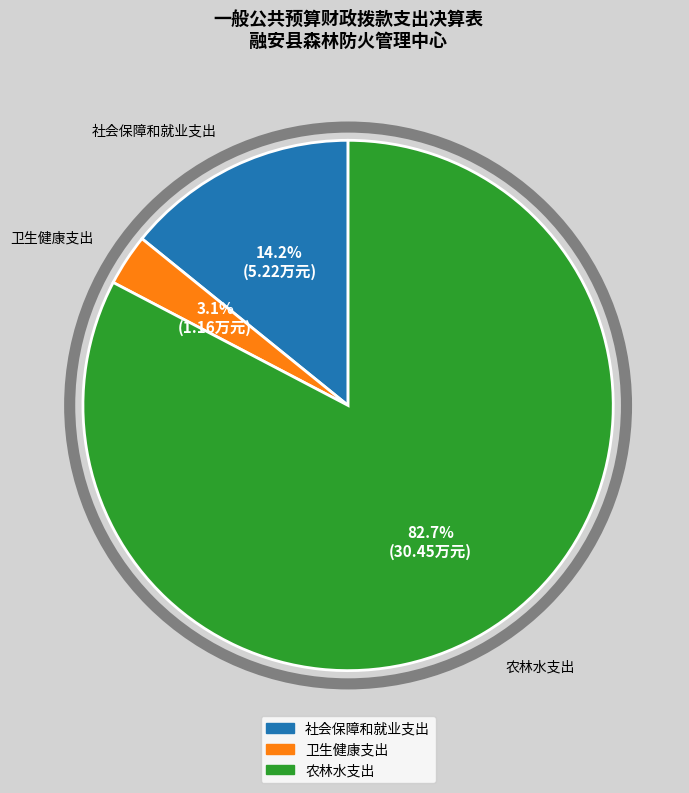

The 社会保障和就业支出 slice represents 1% of the pie. True or false?

False